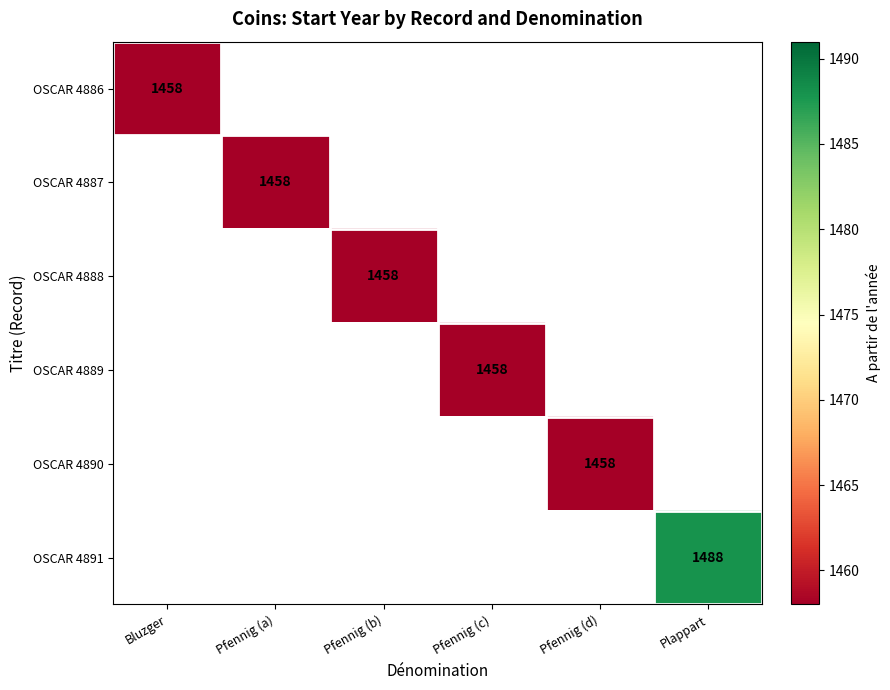

At which category does the chart reach its peak across all series?

Plappart